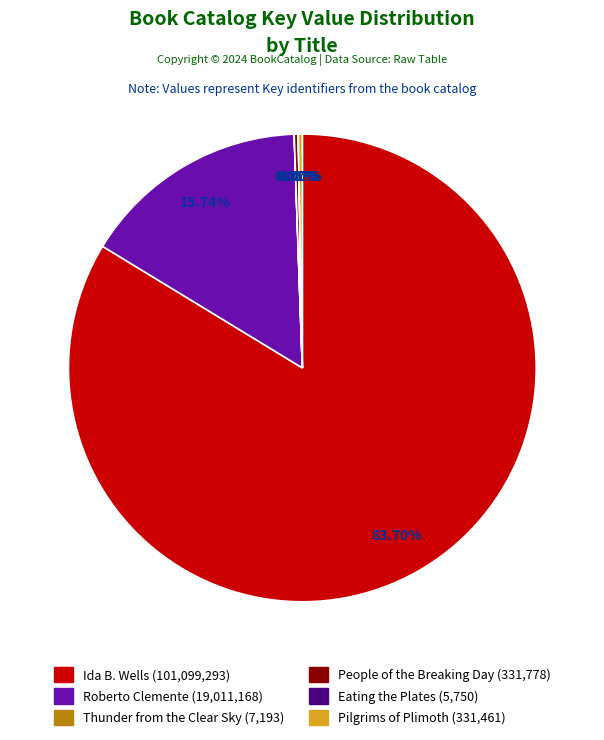

Is there a majority slice in this chart?

Yes